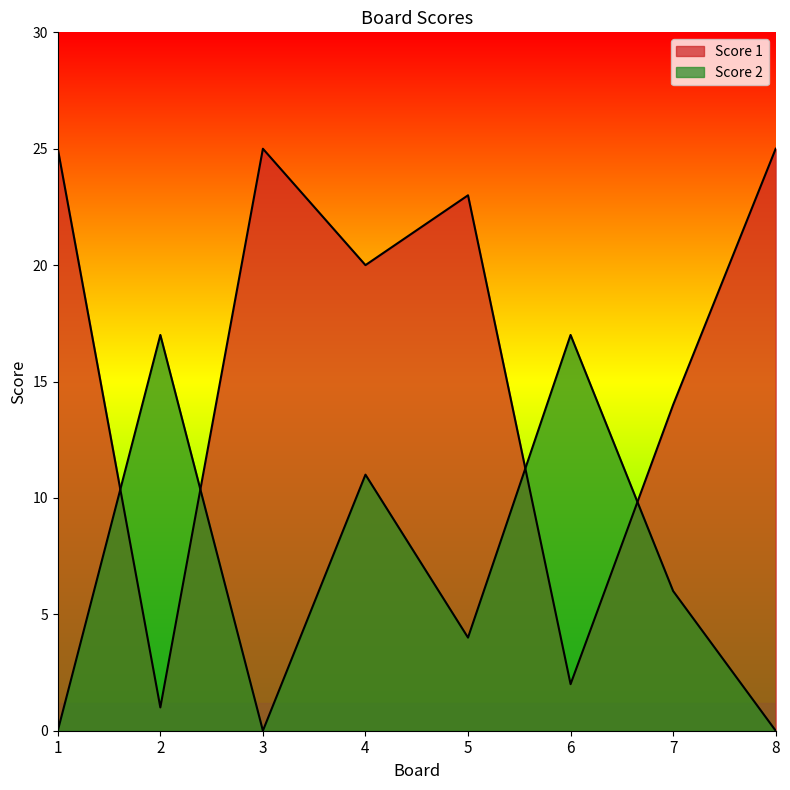

Which series has the widest spread of values?

Score 1